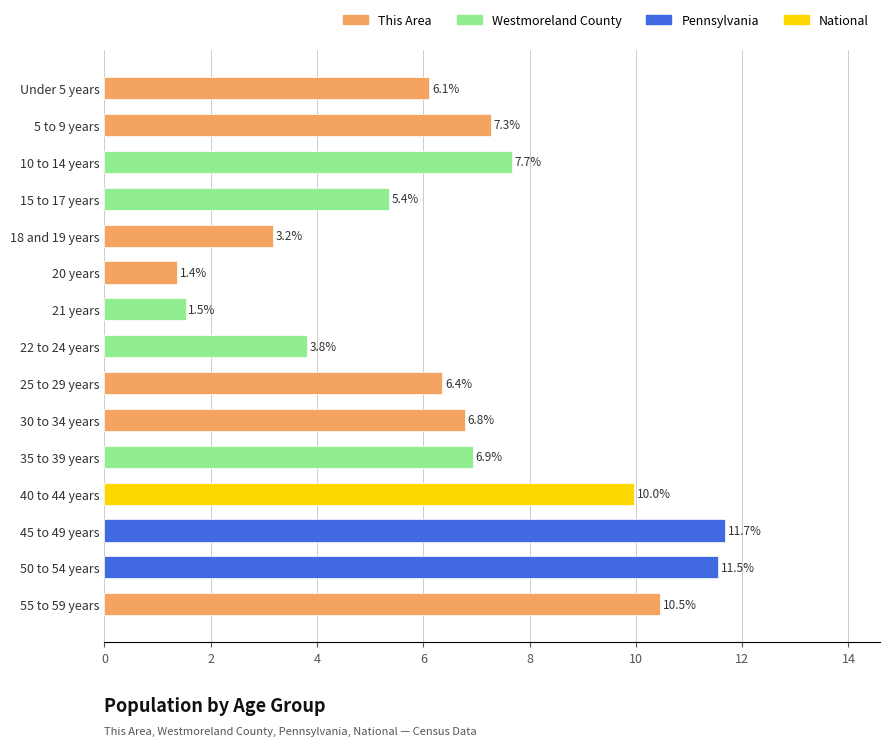

The value at 55 to 59 years is 10.5. True or false?

True